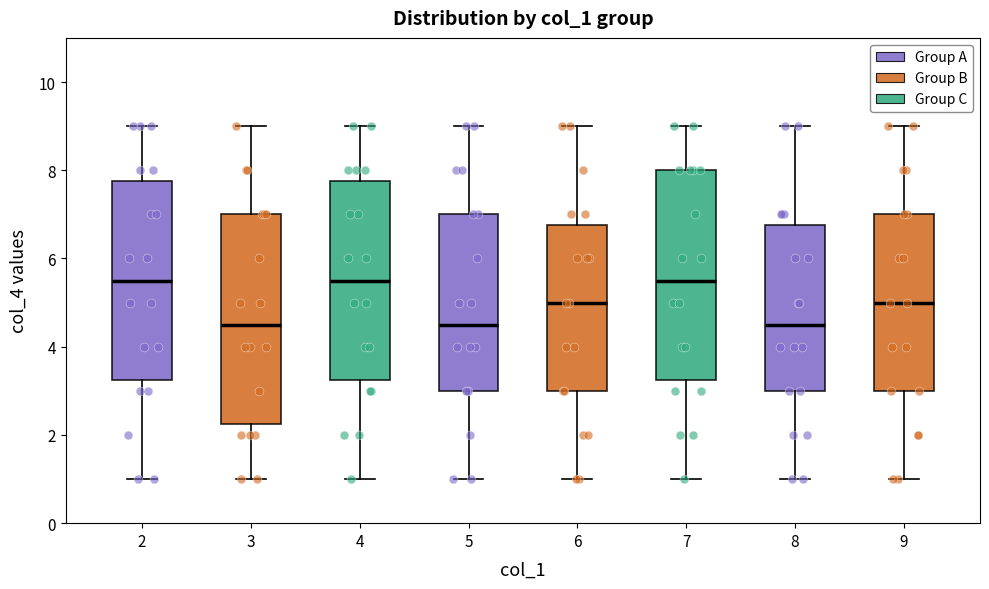

Reading left to right, read every box against the y-axis: the position of its median line, the range the box covers, and the ends of its whiskers. The values are not printed on the chart, so give them approximately, as read against the axis.

2: median 5.6, box 3.2 to 7.8, whiskers 1.0 to 9.0
3: median 4.6, box 2.2 to 7.0, whiskers 1.0 to 9.0
4: median 5.6, box 3.2 to 7.8, whiskers 1.0 to 9.0
5: median 4.6, box 3.0 to 7.0, whiskers 1.0 to 9.0
6: median 5.0, box 3.0 to 6.8, whiskers 1.0 to 9.0
7: median 5.6, box 3.2 to 8.0, whiskers 1.0 to 9.0
8: median 4.6, box 3.0 to 6.8, whiskers 1.0 to 9.0
9: median 5.0, box 3.0 to 7.0, whiskers 1.0 to 9.0